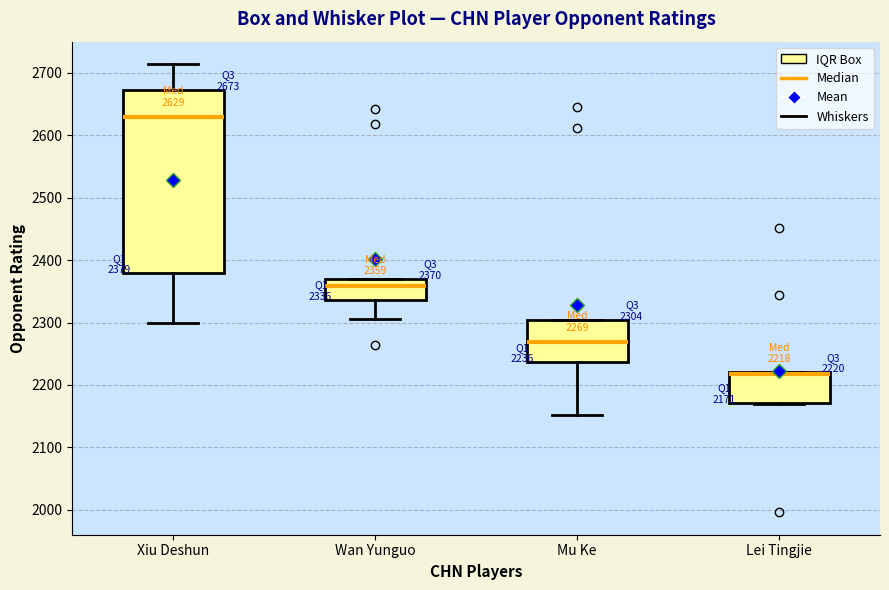

Comparing the boxes themselves (not the whiskers), which one is the tallest?

Xiu Deshun